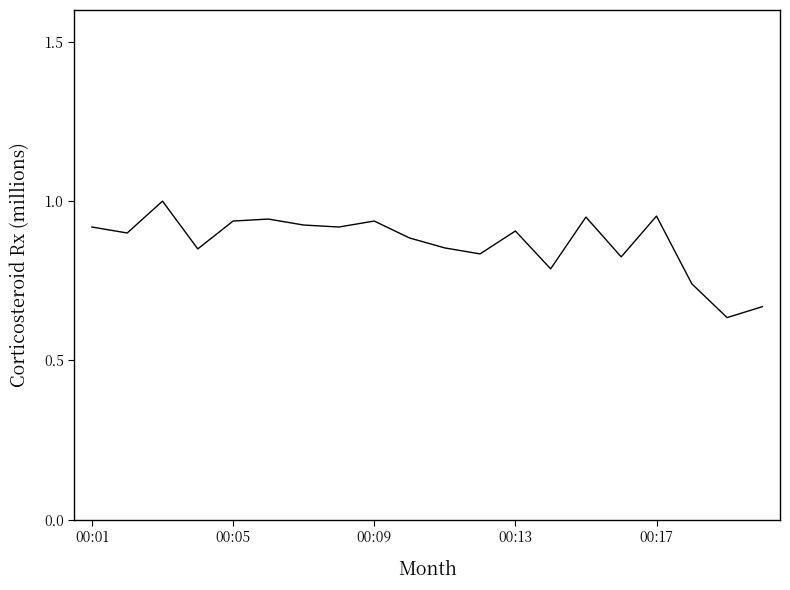

What is the sum of all values?

17.4